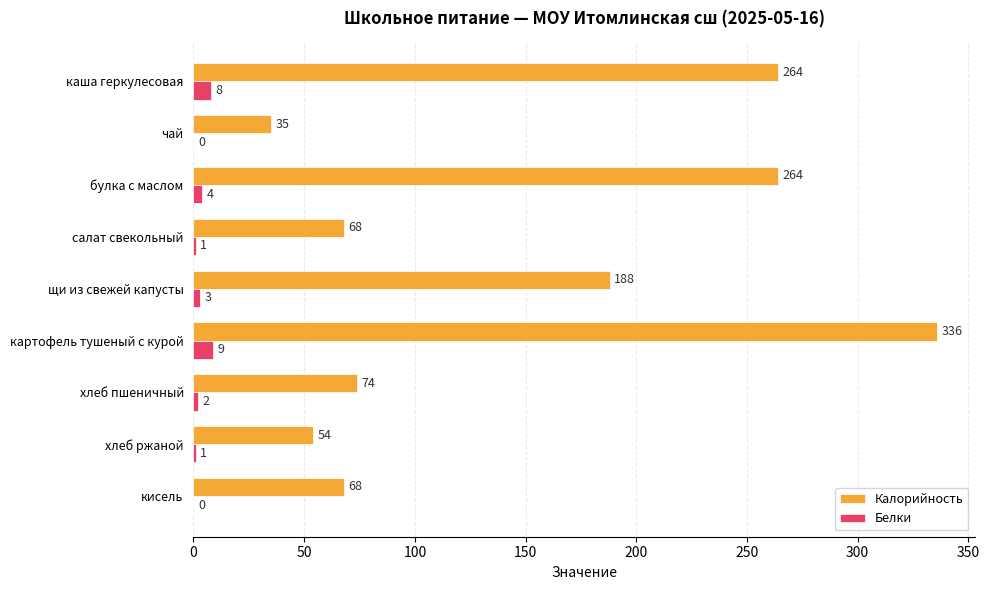

Between булка с маслом and щи из свежей капусты, which series saw the biggest shift?

Калорийность